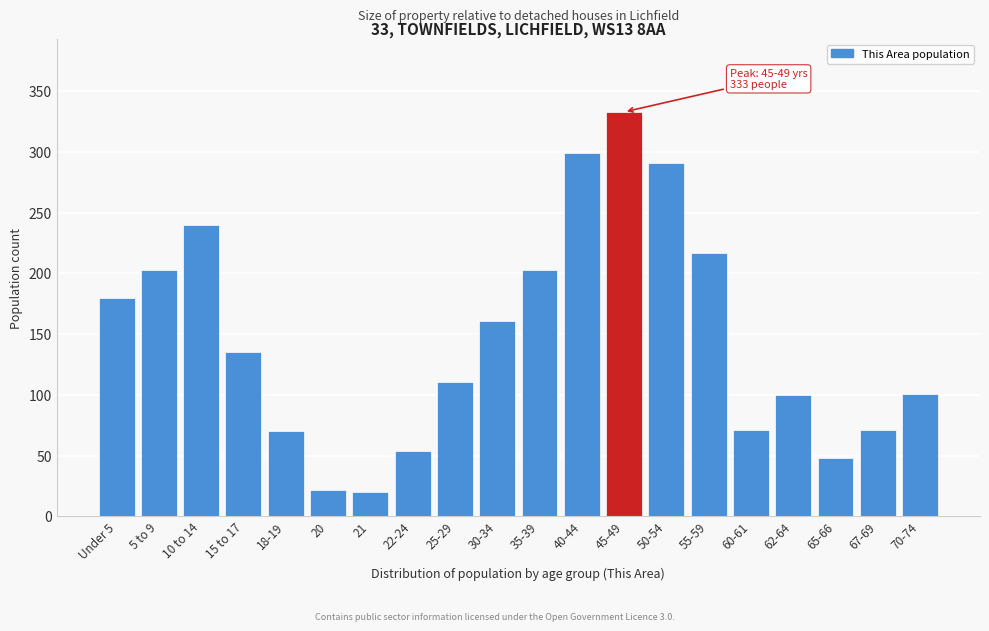

At which category does the chart reach its peak across all series?

45-49